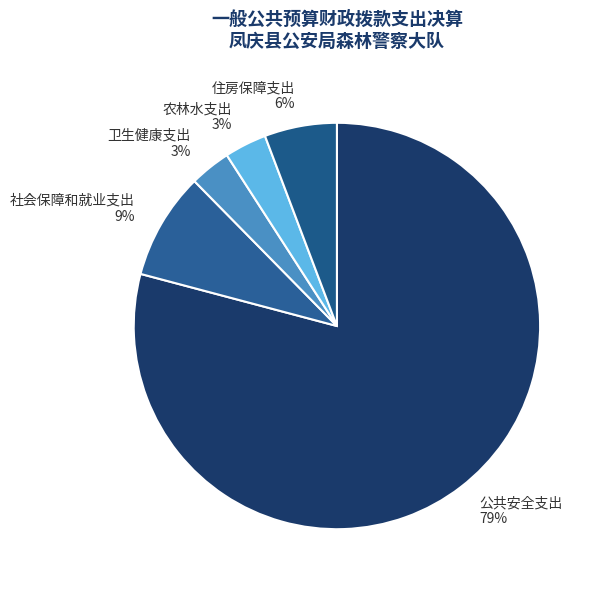

Which category has the biggest portion of the pie?

公共安全支出